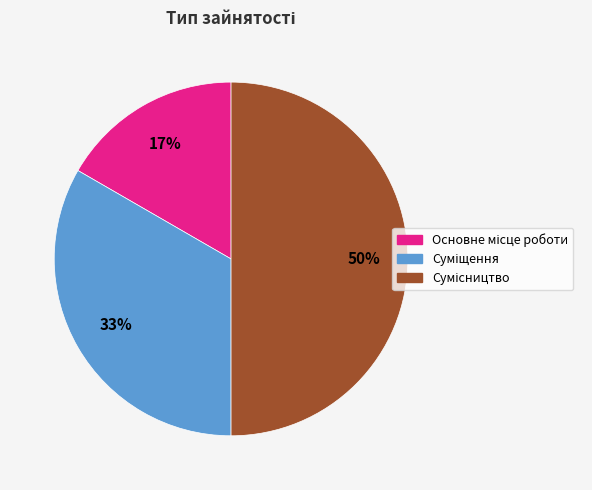

To the nearest percent, what is the difference between the largest and smallest slice percentages?

33%